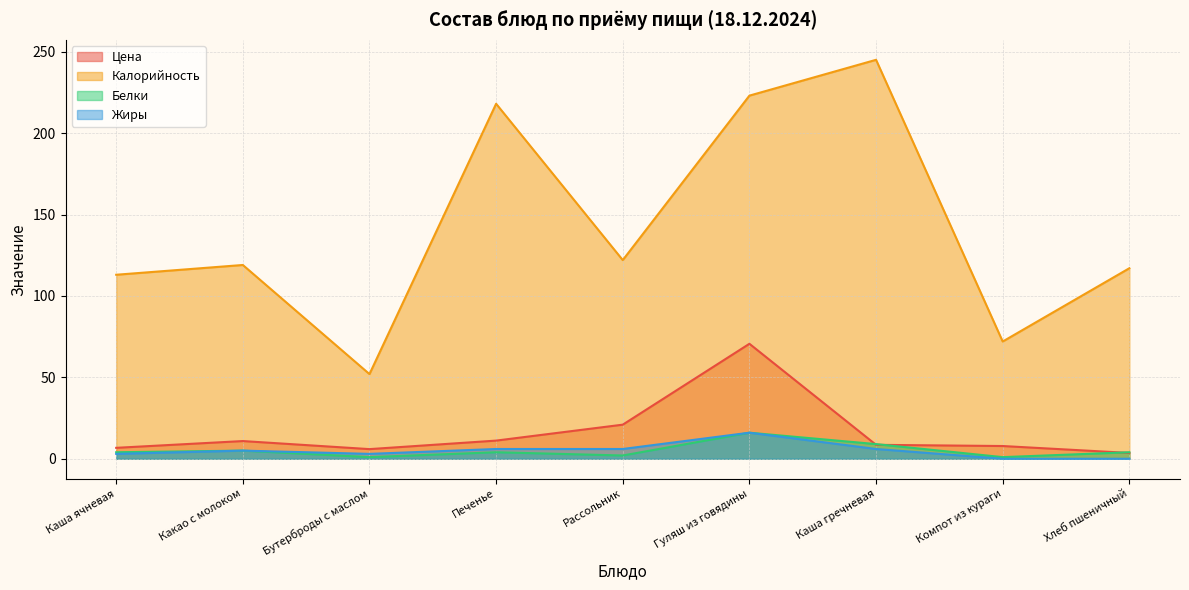

Reading left to right, extract all data points from this chart.

Цена: Каша ячневая=6.7	Какао с молоком=10.9	Бутерброды с маслом=5.9	Печенье=11.2	Рассольник=20.9	Гуляш из говядины=70.6	Каша гречневая=8.6	Компот из кураги=7.8	Хлеб пшеничный=3.6
Калорийность: Каша ячневая=113.0	Какао с молоком=119.0	Бутерброды с маслом=52.0	Печенье=218.0	Рассольник=122.0	Гуляш из говядины=223.0	Каша гречневая=245.0	Компот из кураги=72.0	Хлеб пшеничный=117.0
Белки: Каша ячневая=4.0	Какао с молоком=5.0	Бутерброды с маслом=1.0	Печенье=4.0	Рассольник=2.0	Гуляш из говядины=16.0	Каша гречневая=9.0	Компот из кураги=1.0	Хлеб пшеничный=4.0
Жиры: Каша ячневая=3.0	Какао с молоком=5.0	Бутерброды с маслом=3.0	Печенье=6.0	Рассольник=6.0	Гуляш из говядины=16.0	Каша гречневая=6.0	Компот из кураги=0.0	Хлеб пшеничный=0.0